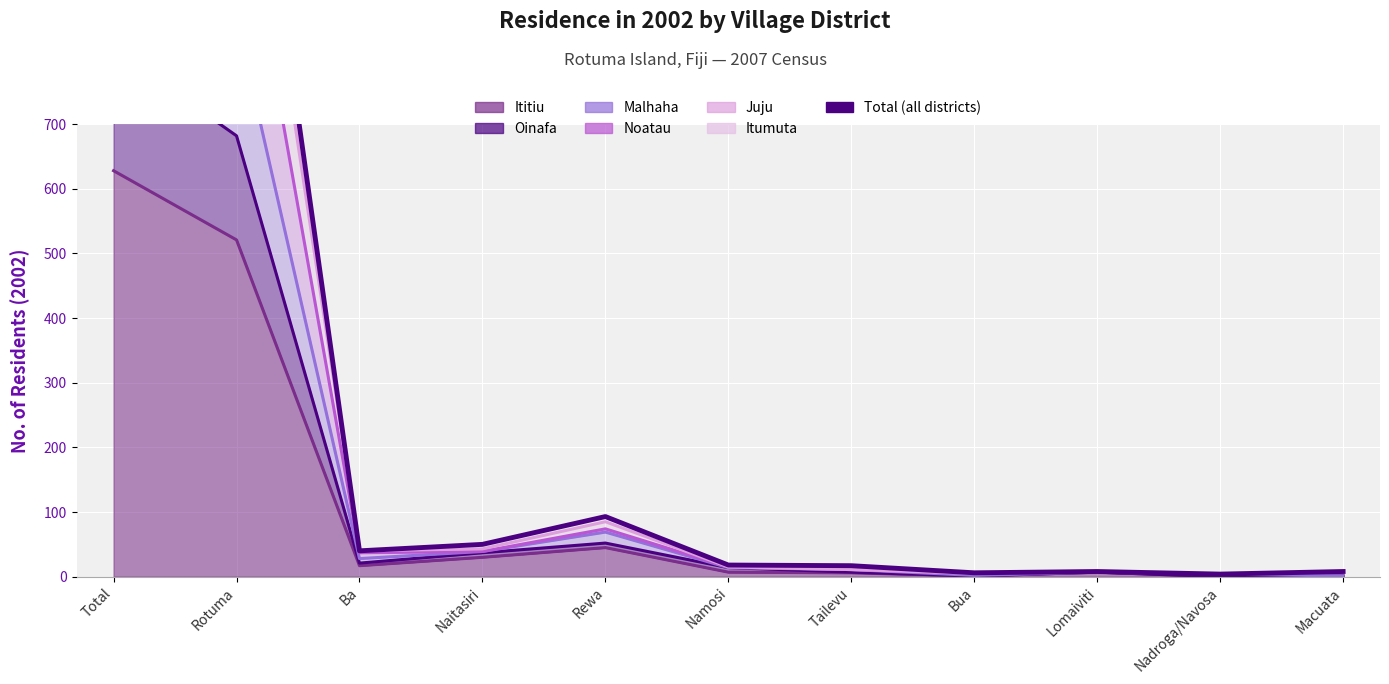

What is the minimum value for Noatau?

4